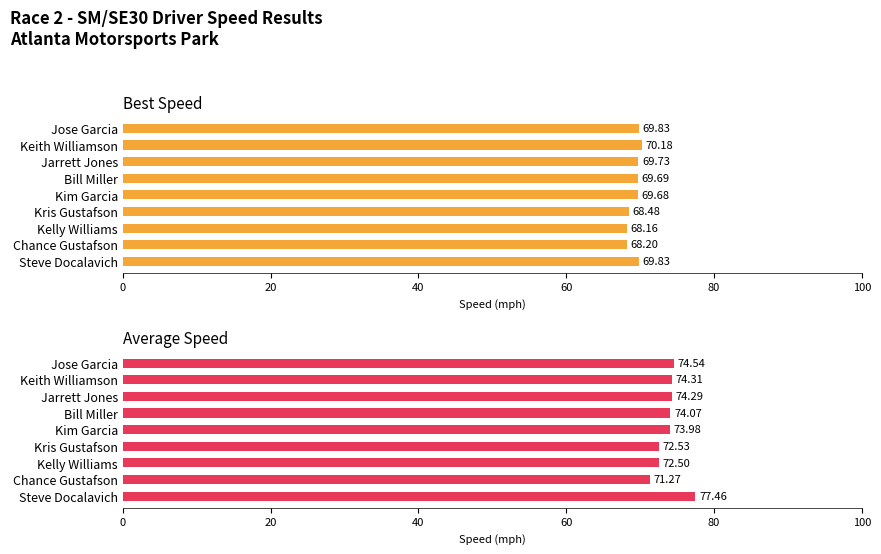

What is the sum of all Average Speed values?

664.9